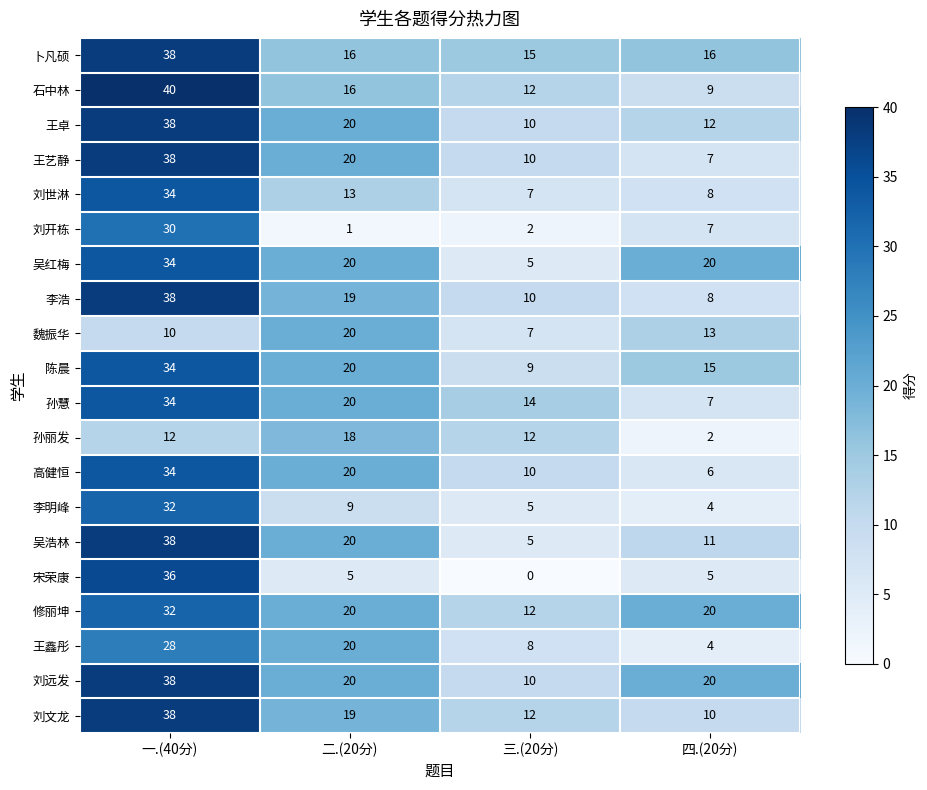

Count the number of categories in the chart.

4